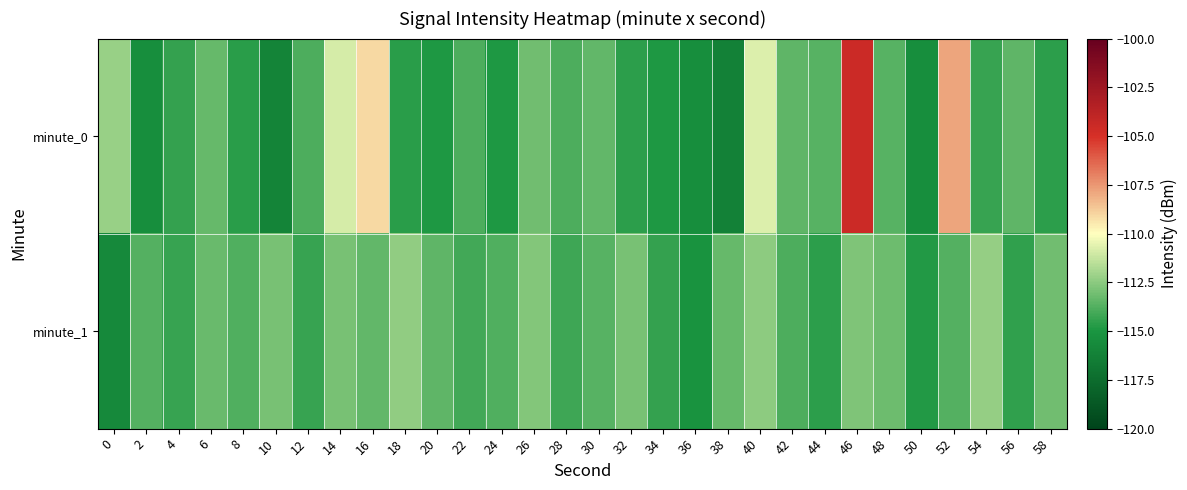

Reading left to right, what are all the values shown in this chart?

minute_0: 0=-112.3	2=-115.5	4=-114.4	6=-113.4	8=-114.7	10=-116.0	12=-113.9	14=-110.9	16=-109.1	18=-114.6	20=-114.9	22=-113.9	24=-114.9	26=-113.1	28=-113.9	30=-113.4	32=-114.6	34=-114.9	36=-115.5	38=-116.2	40=-110.8	42=-113.5	44=-113.6	46=-104.5	48=-113.7	50=-115.4	52=-107.8	54=-114.3	56=-113.5	58=-114.6
minute_1: 0=-115.7	2=-113.7	4=-114.4	6=-113.2	8=-113.8	10=-112.9	12=-114.3	14=-112.9	16=-113.4	18=-112.4	20=-113.5	22=-114.1	24=-113.8	26=-112.7	28=-114.2	30=-113.6	32=-112.9	34=-114.4	36=-115.1	38=-113.3	40=-112.5	42=-113.9	44=-114.6	46=-112.8	48=-113.2	50=-114.8	52=-113.7	54=-112.3	56=-114.5	58=-113.1